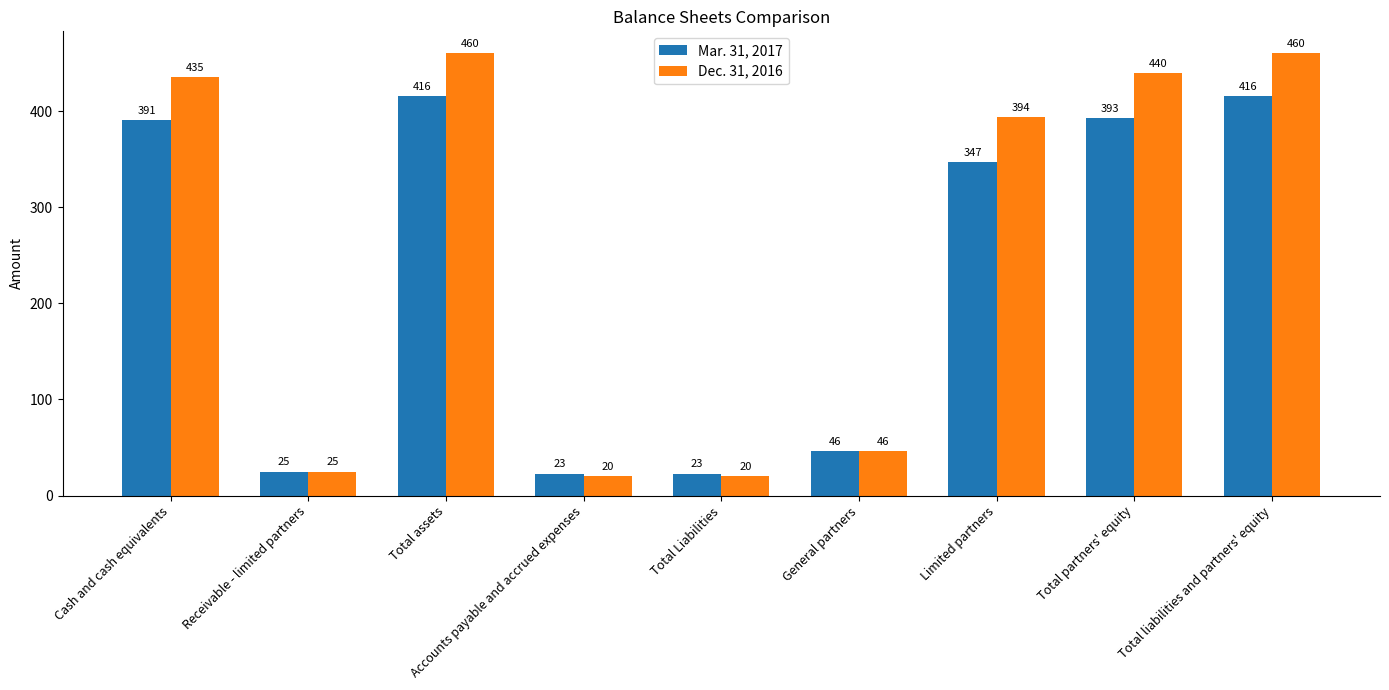

The Mar. 31, 2017 series shows 46 at General partners. True or false?

True